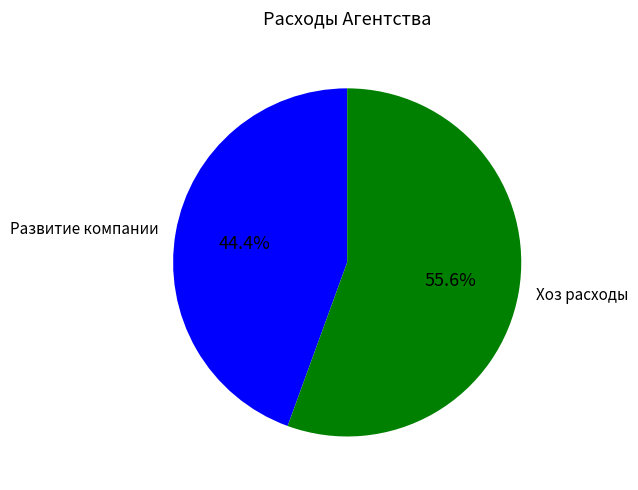

Do Развитие компании and Хоз расходы together represent more than half of the pie?

Yes